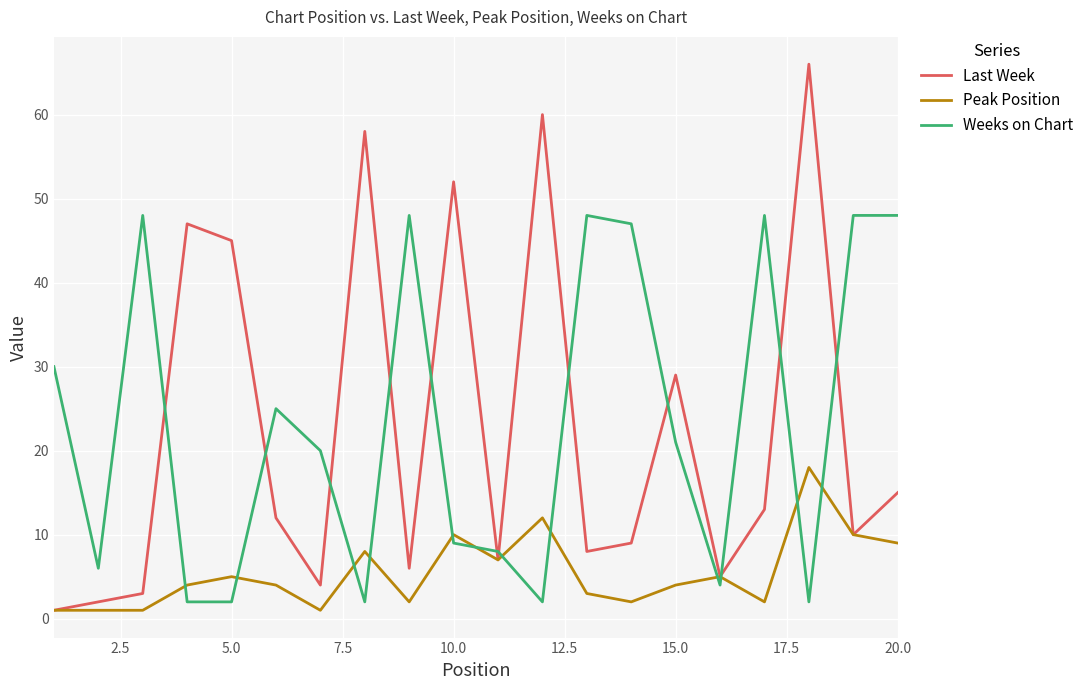

Rank the series by their maximum value, from lowest to highest.

Peak Position, Weeks on Chart, Last Week